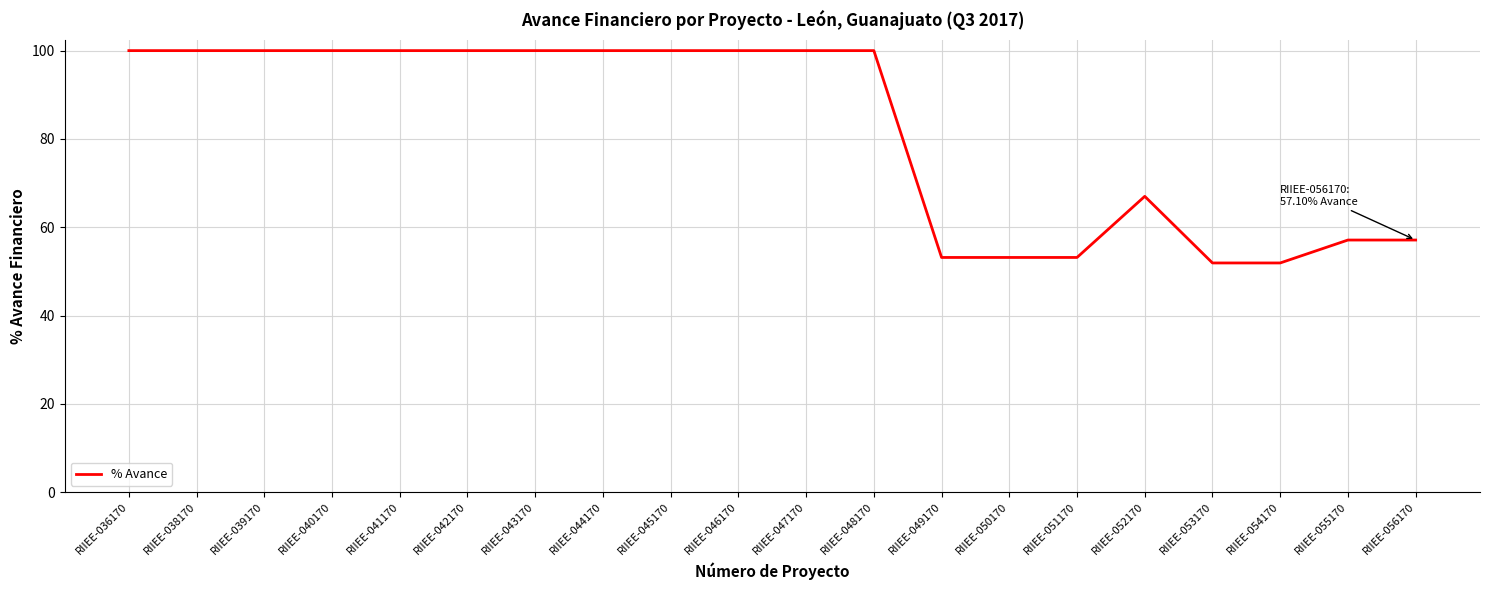

True or false: the data shows 57.1 at RIIEE-055170.

True